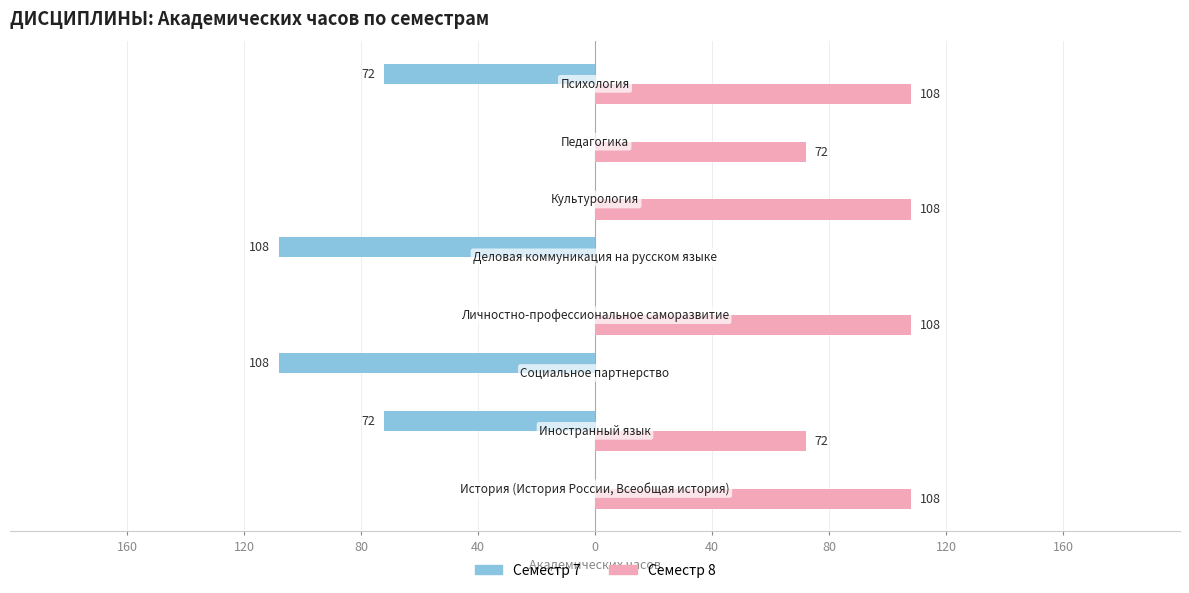

What are all the series names shown in the legend?

Семестр 7, Семестр 8